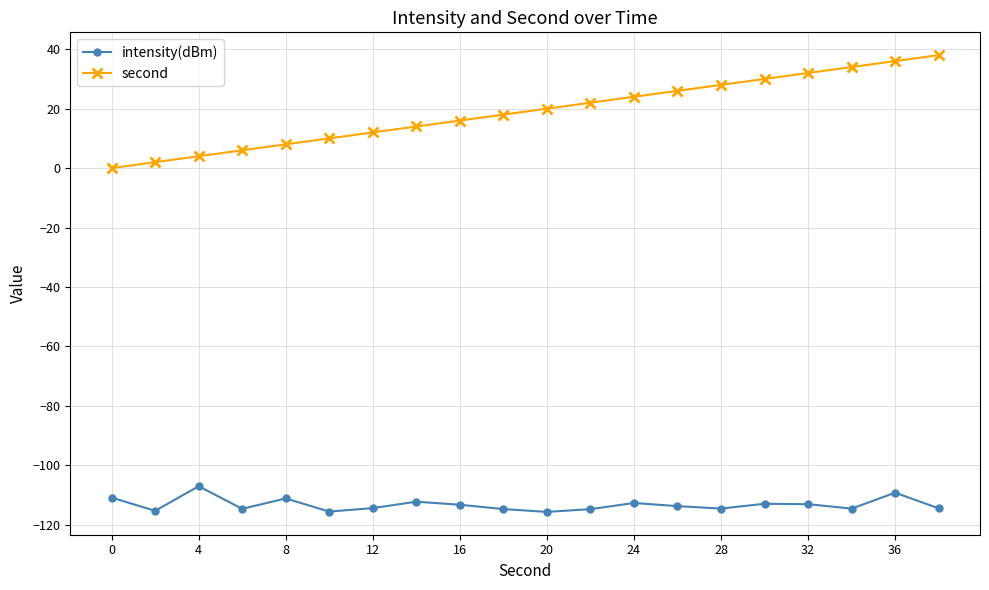

How many values in second are above zero?

19